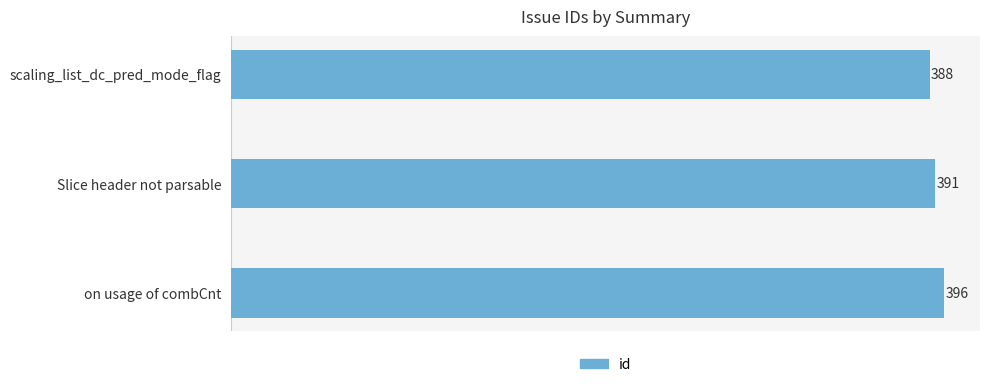

How many values are below 391?

1